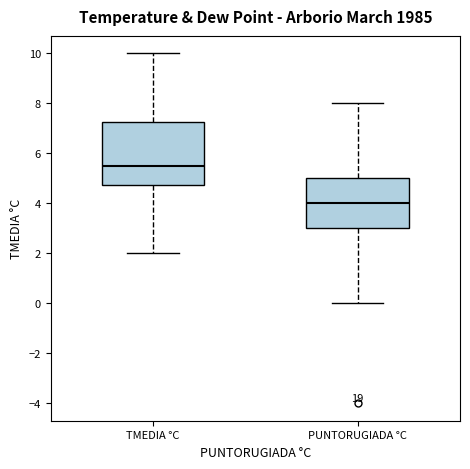

Reading left to right, read every box against the y-axis: the position of its median line, the range the box covers, and the ends of its whiskers. The values are not printed on the chart, so give them approximately, as read against the axis.

TMEDIA °C: median 5.6, box 4.8 to 7.2, whiskers 2.0 to 10.0
PUNTORUGIADA °C: median 4.0, box 3.0 to 5.0, whiskers 0.0 to 8.0